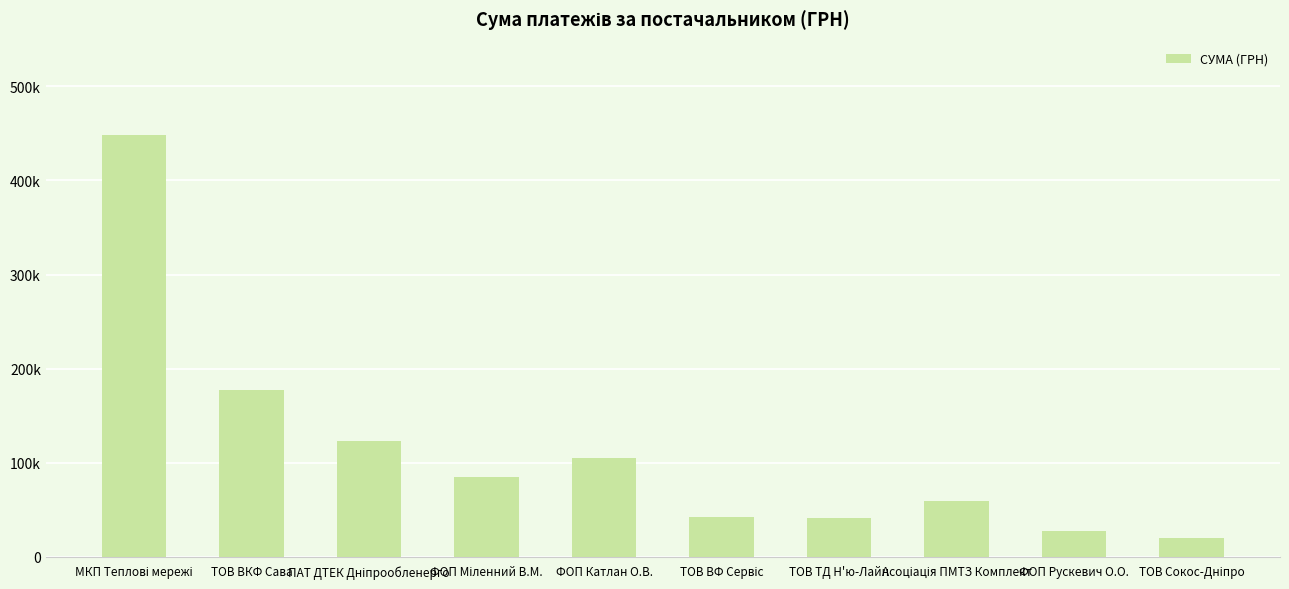

True or false: the data shows 42588.0 at ТОВ ВФ Сервіс.

True